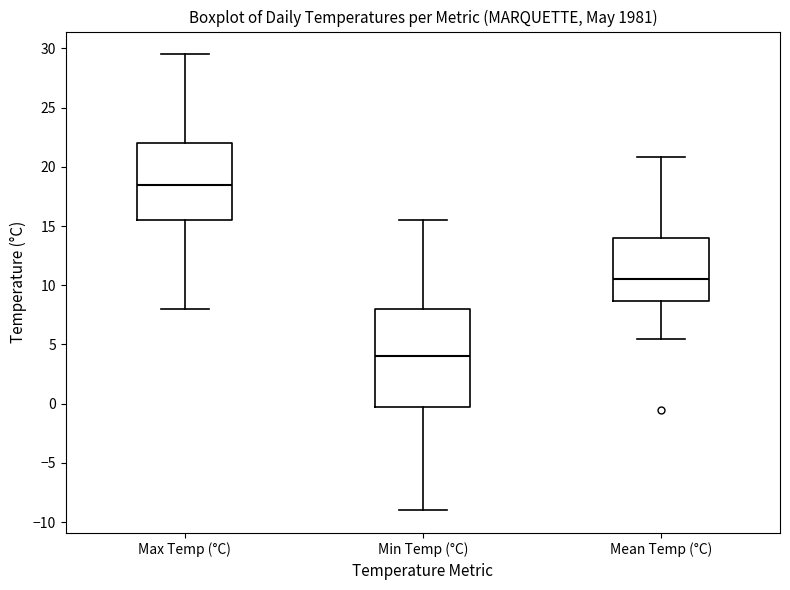

Reading left to right, transcribe this box plot: for each box, give where its median line is, the range the box spans, and where its two whiskers end, as read against the y-axis. The values are not printed on the chart, so give them approximately, as read against the axis.

Max Temp (°C): median 18.5, box 15.5 to 22.0, whiskers 8.0 to 29.5
Min Temp (°C): median 4.0, box 0.0 to 8.0, whiskers -9.0 to 15.5
Mean Temp (°C): median 10.5, box 8.5 to 14.0, whiskers 5.5 to 21.0